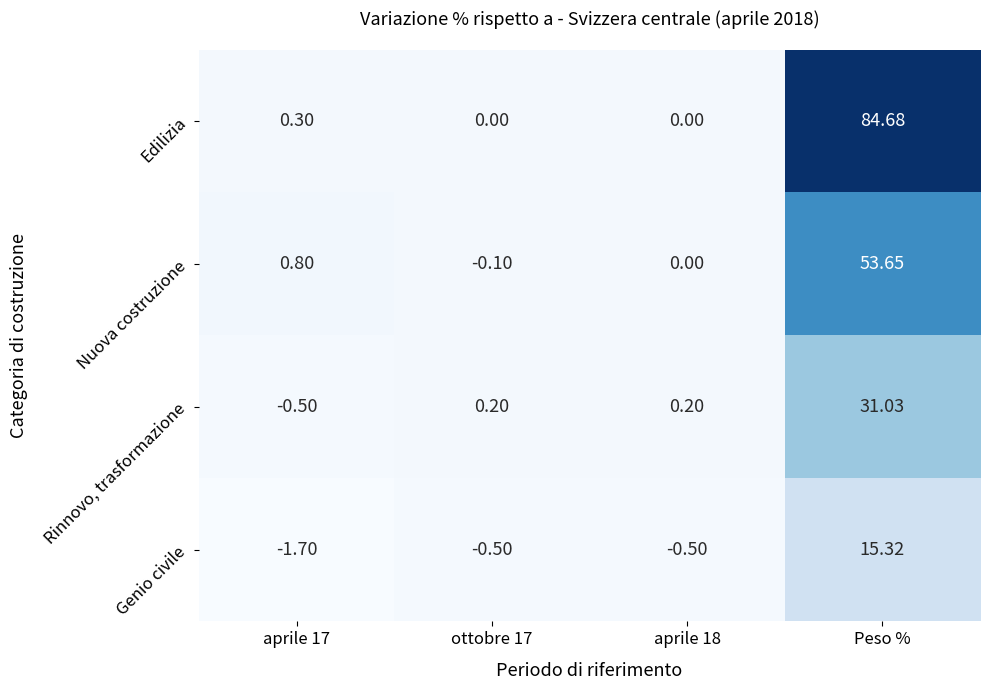

At which category is the sum across all series the highest?

Peso %